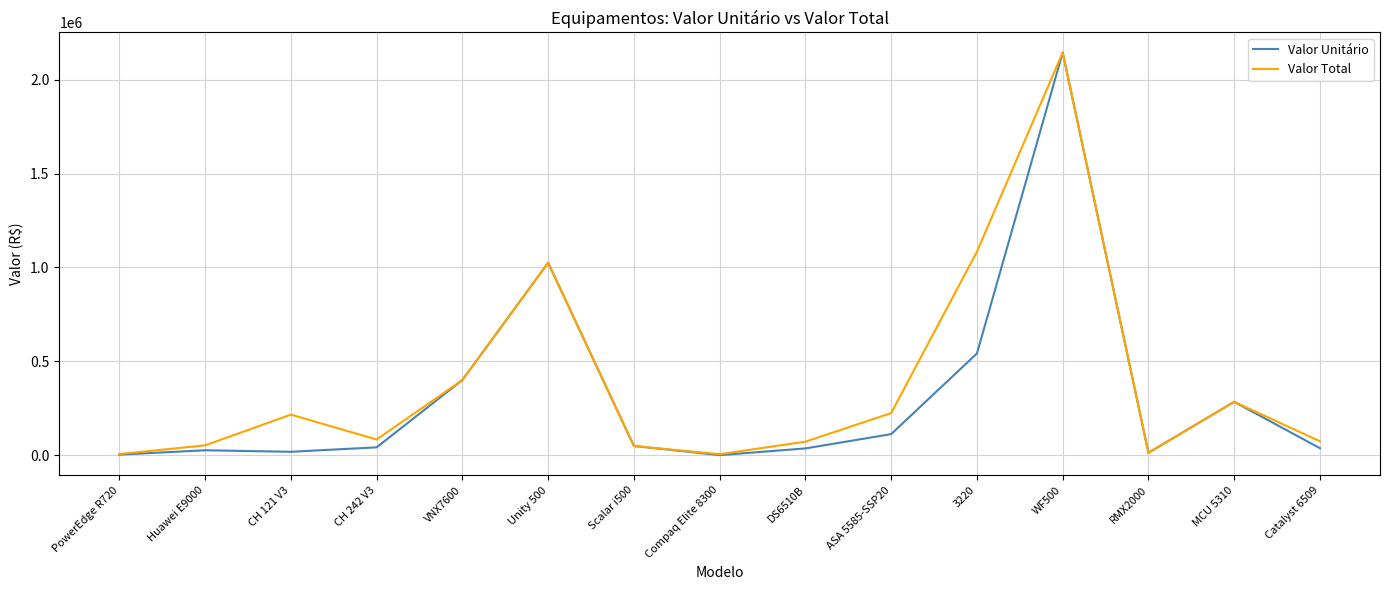

What is the difference between the highest and lowest values at ASA 5585-SSP20?

112125.0